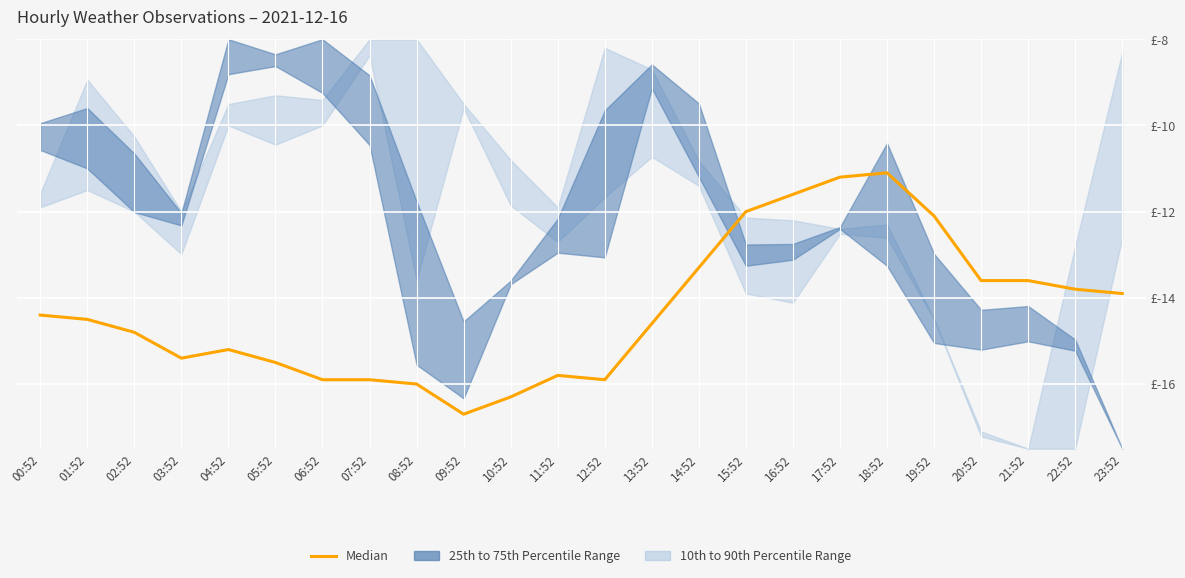

How many data points does each series have?

24